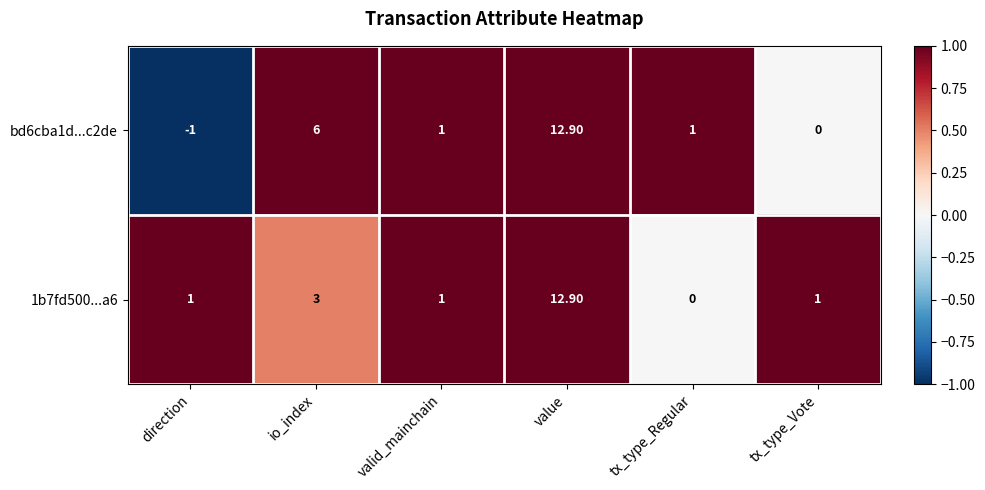

Rank the series by their average value, from highest to lowest.

bd6cba1d...c2de, 1b7fd500...a6